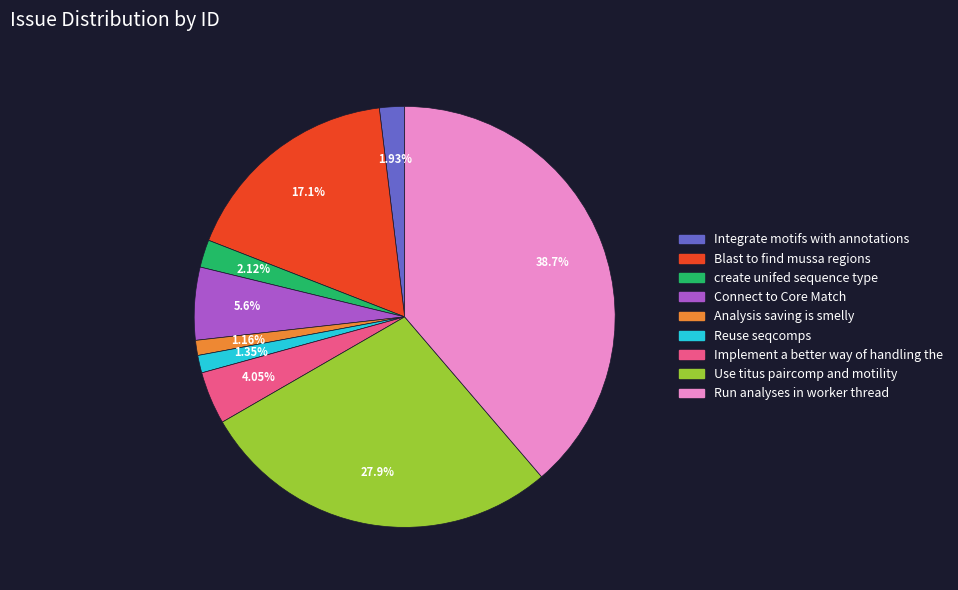

Which has a higher value, Run analyses in worker thread or Reuse seqcomps?

Run analyses in worker thread